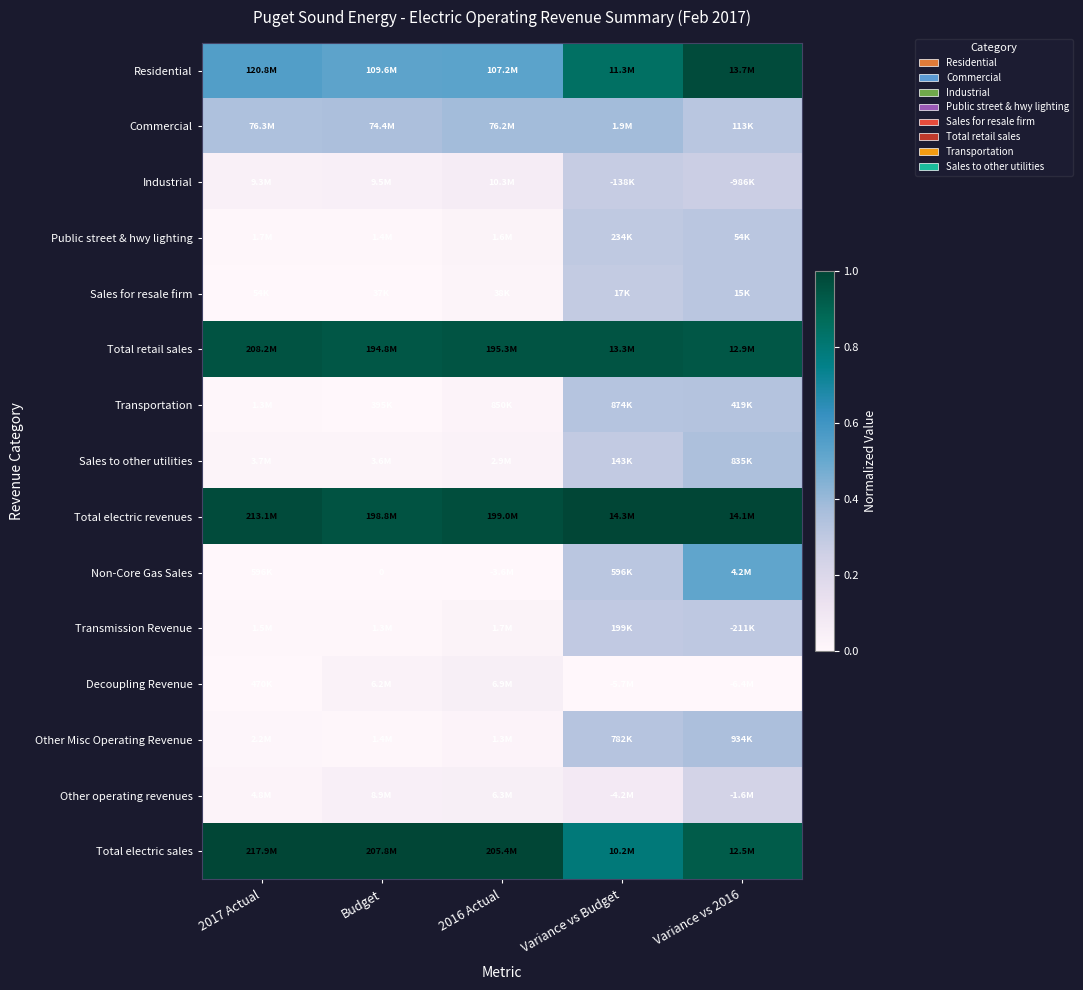

How many series are shown in this chart?

15